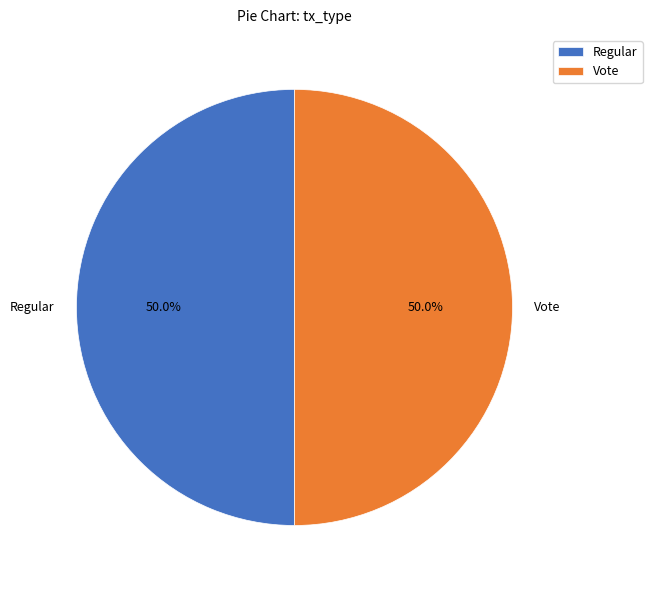

The Vote slice represents 50% of the pie. True or false?

True